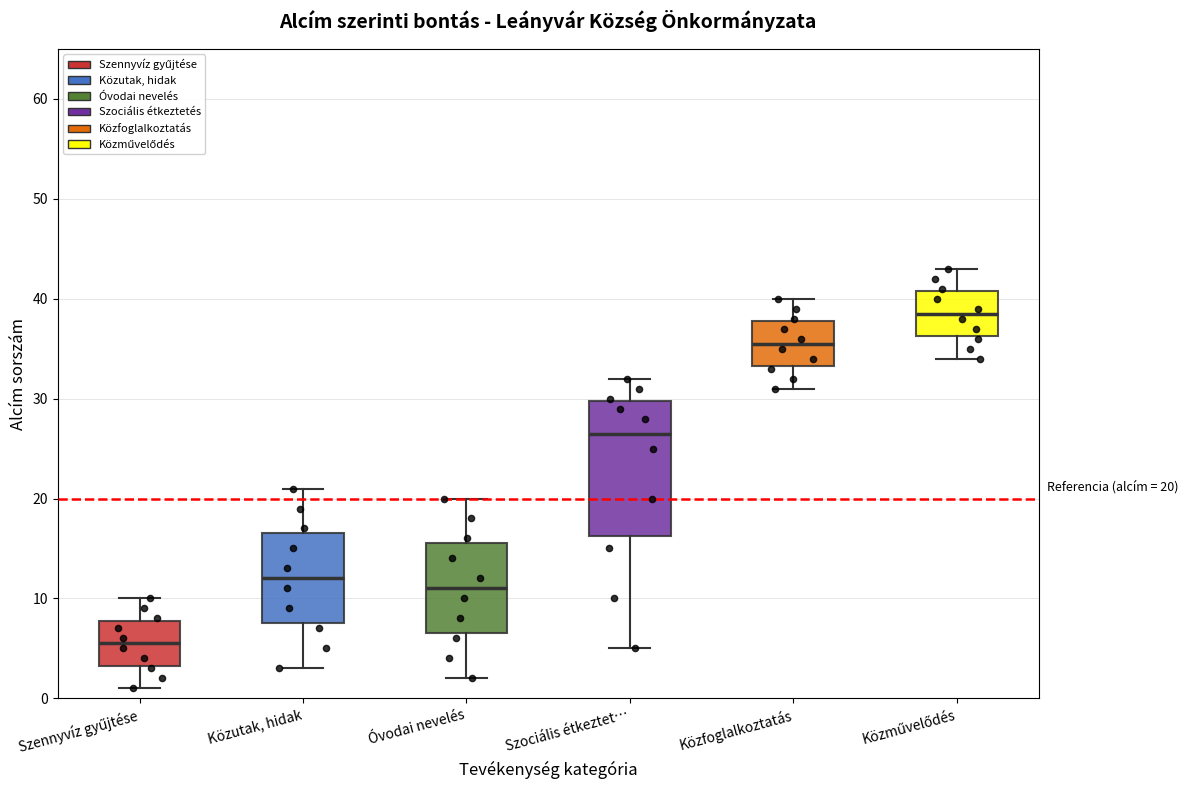

Which box is the tallest, from its lower edge to its upper edge?

Szociális étkeztet…